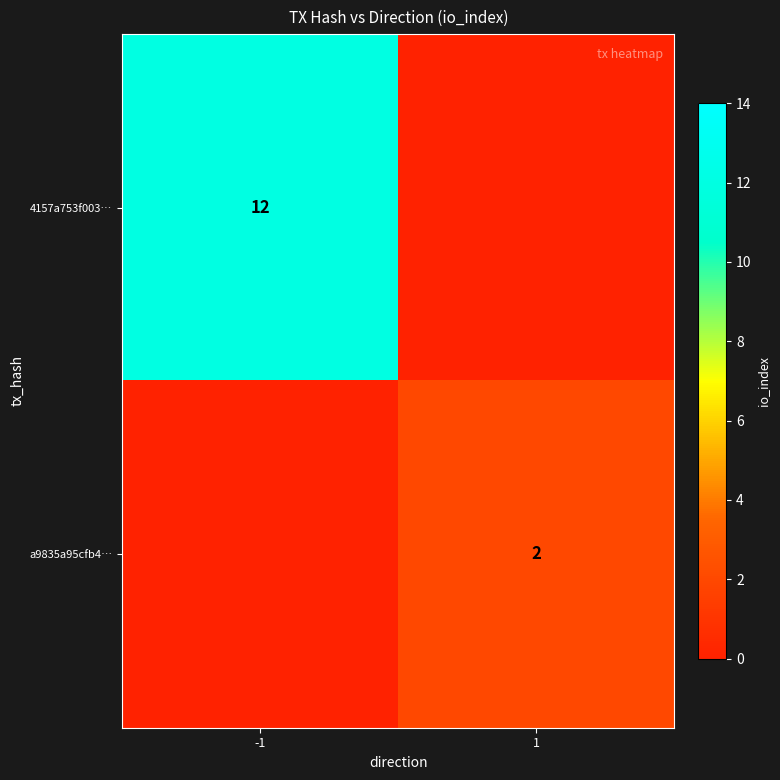

True or false: 4157a753f003… has a value of 12 at -1.

True